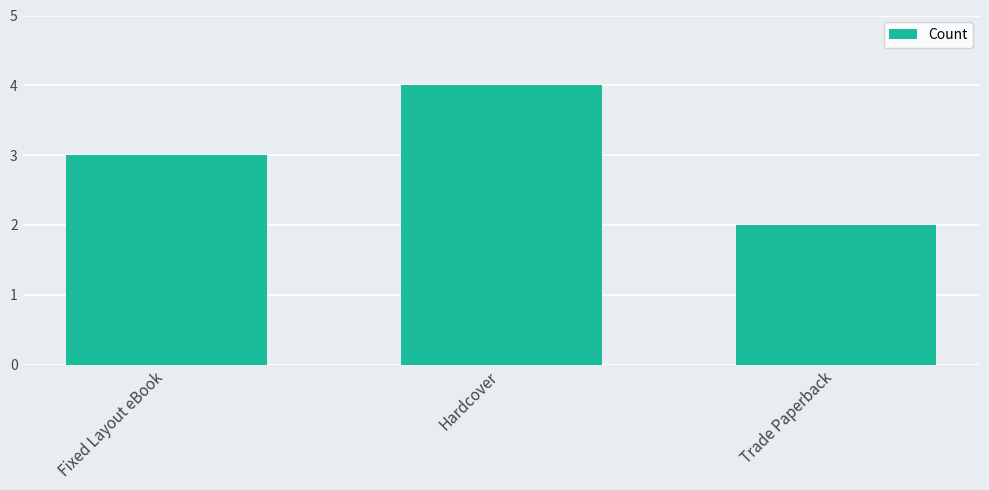

Are the bars horizontal?

No